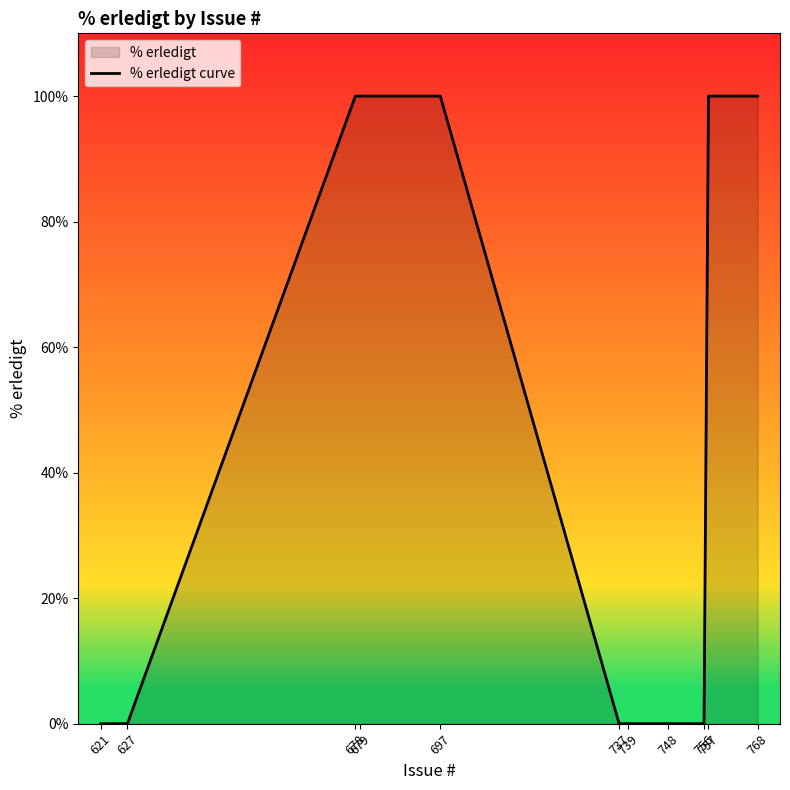

What is the sum of the values at 679 and 756?

100